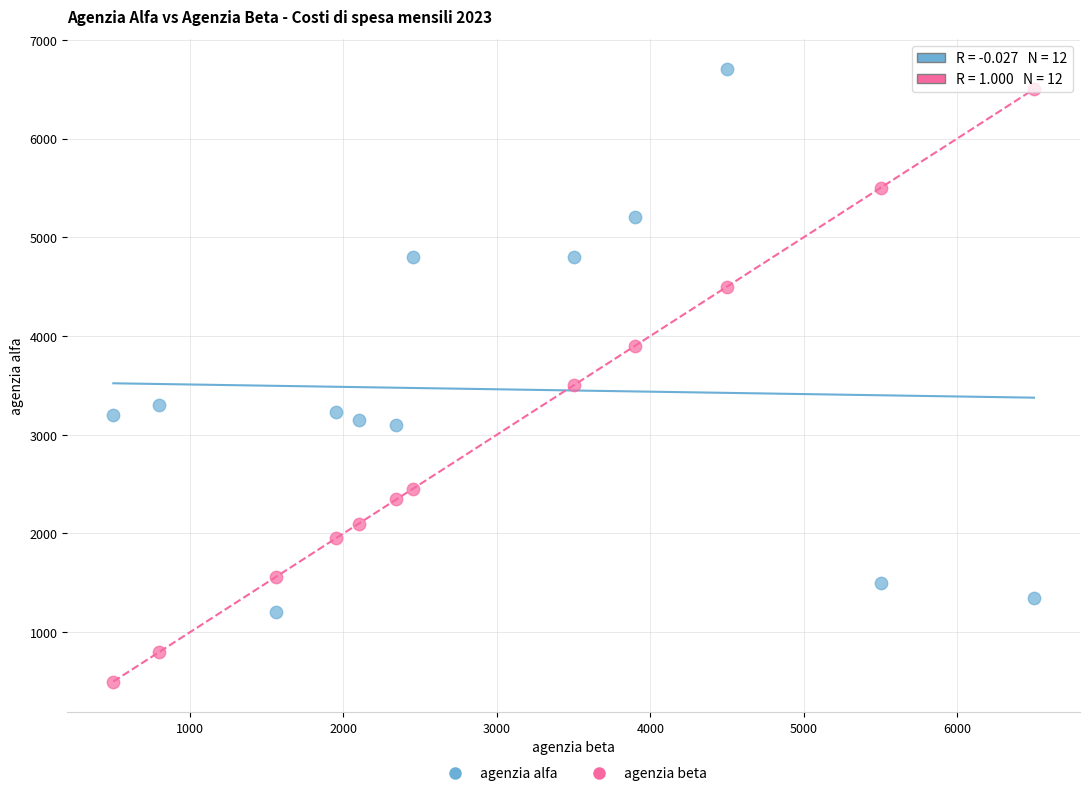

Which series contains the lowest Y value?

agenzia beta